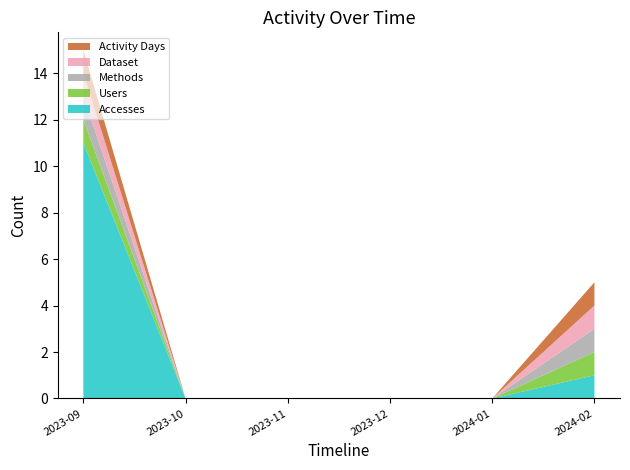

Reading left to right, transcribe all the data shown in this chart.

Accesses: 2023-09-01=11	2023-10-01=0	2023-11-01=0	2023-12-01=0	2024-01-01=0	2024-02-01=1
Users: 2023-09-01=1	2023-10-01=0	2023-11-01=0	2023-12-01=0	2024-01-01=0	2024-02-01=1
Methods: 2023-09-01=1	2023-10-01=0	2023-11-01=0	2023-12-01=0	2024-01-01=0	2024-02-01=1
Dataset: 2023-09-01=1	2023-10-01=0	2023-11-01=0	2023-12-01=0	2024-01-01=0	2024-02-01=1
Activity Days: 2023-09-01=1	2023-10-01=0	2023-11-01=0	2023-12-01=0	2024-01-01=0	2024-02-01=1